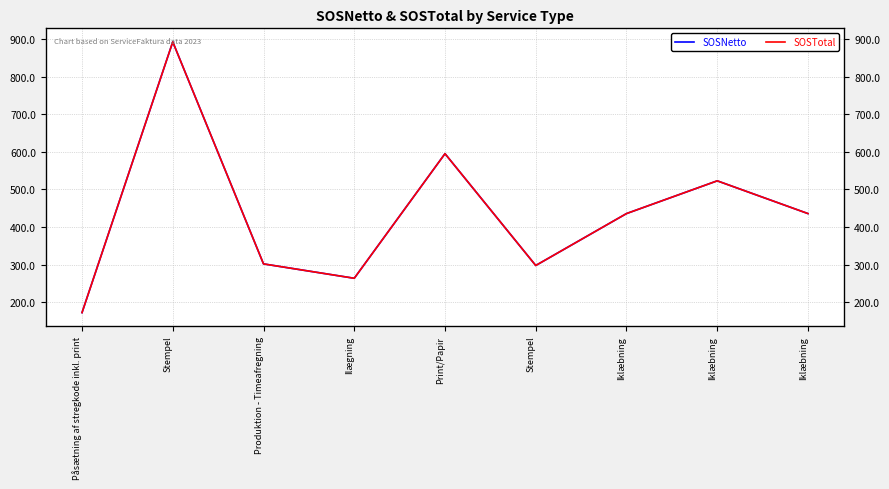

True or false: SOSTotal has more than 2 points higher than both neighbors.

True